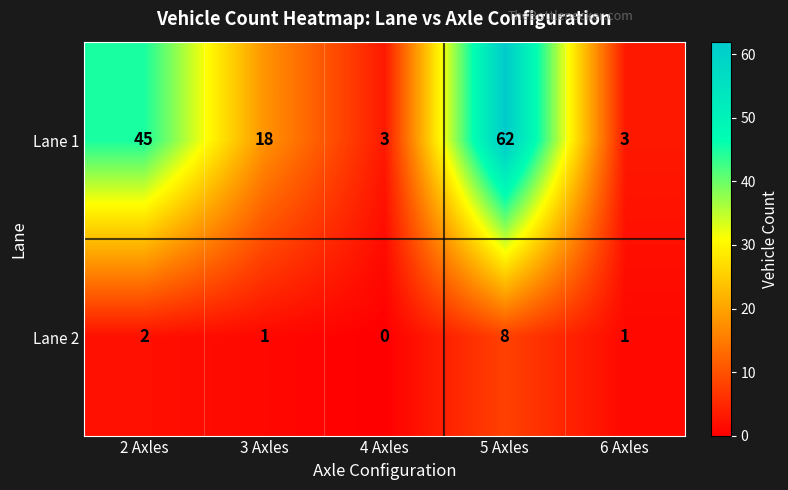

Count the number of categories in the chart.

5